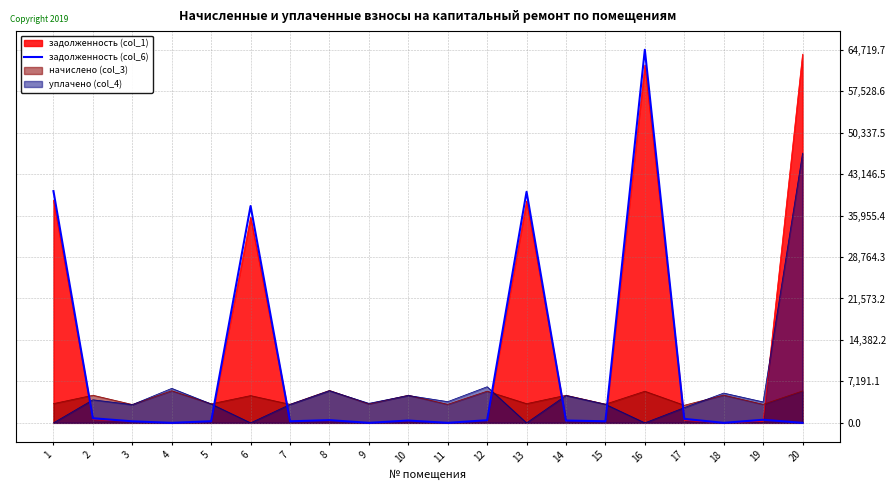

What is the greatest value displayed?

64719.7